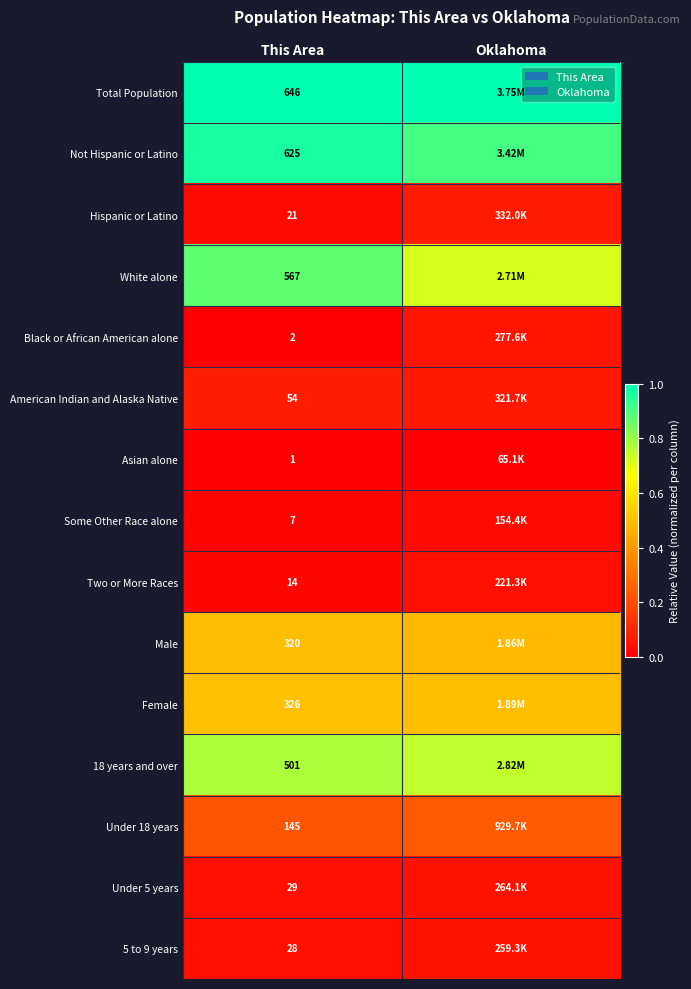

Is the value of Two or More Races at This Area greater than the value of Not Hispanic or Latino at This Area?

No